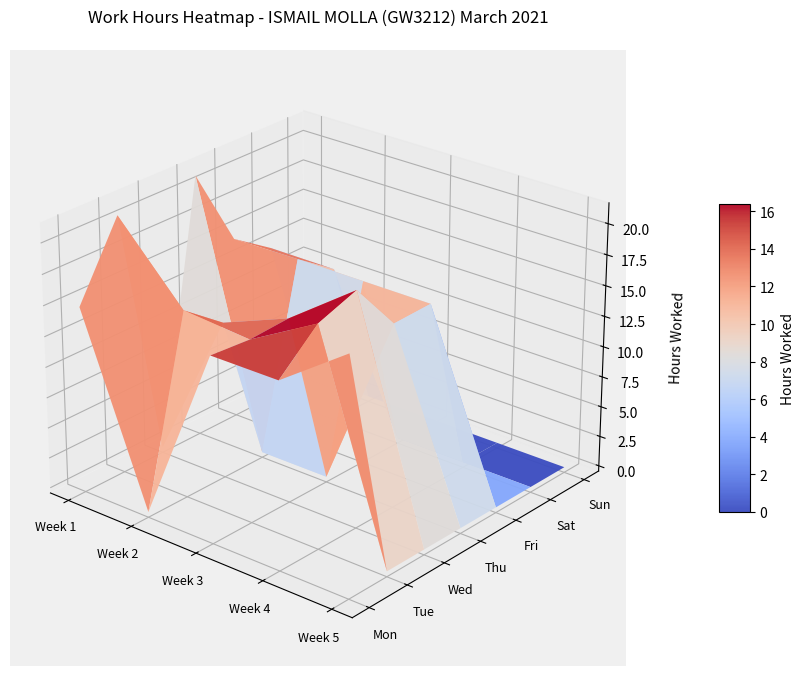

Reading right to left, list all the values displayed in this chart.

Mon: 4=18.8	3=14.8	2=14.8	1=0.0	0=14.8
Tue: 4=0.0	3=17.6	2=14.5	1=14.9	0=20.7
Wed: 4=0.0	3=18.8	2=14.7	1=12.4	0=0.0
Thu: 4=0.0	3=14.6	2=0.0	1=0.0	0=21.2
Fri: 4=0.0	3=14.7	2=14.7	1=14.7	0=14.6
Sat: 4=0.0	3=0.0	2=0.0	1=12.5	0=12.5
Sun: 4=0.0	3=0.0	2=0.0	1=0.0	0=0.0